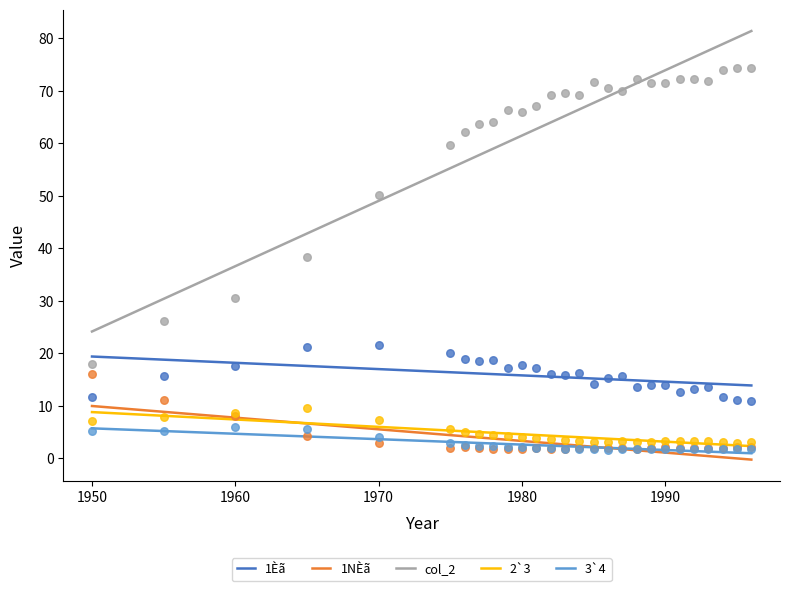

What are all the series names shown in the legend?

1Èã, 1NÈã, col_2, 2`3, 3`4